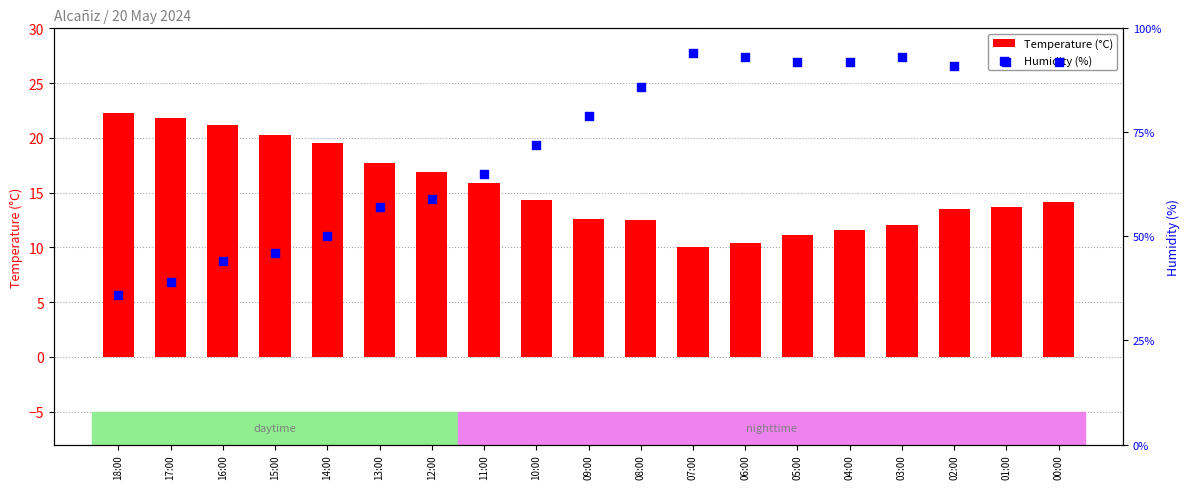

What are all the series names shown in the legend?

Temperature (°C), Humidity (%)